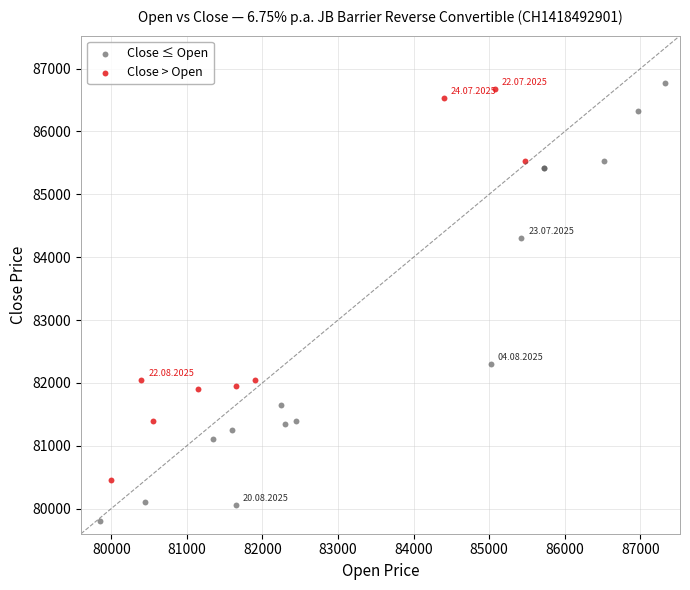

Which series reaches the minimum Y coordinate?

Close ≤ Open